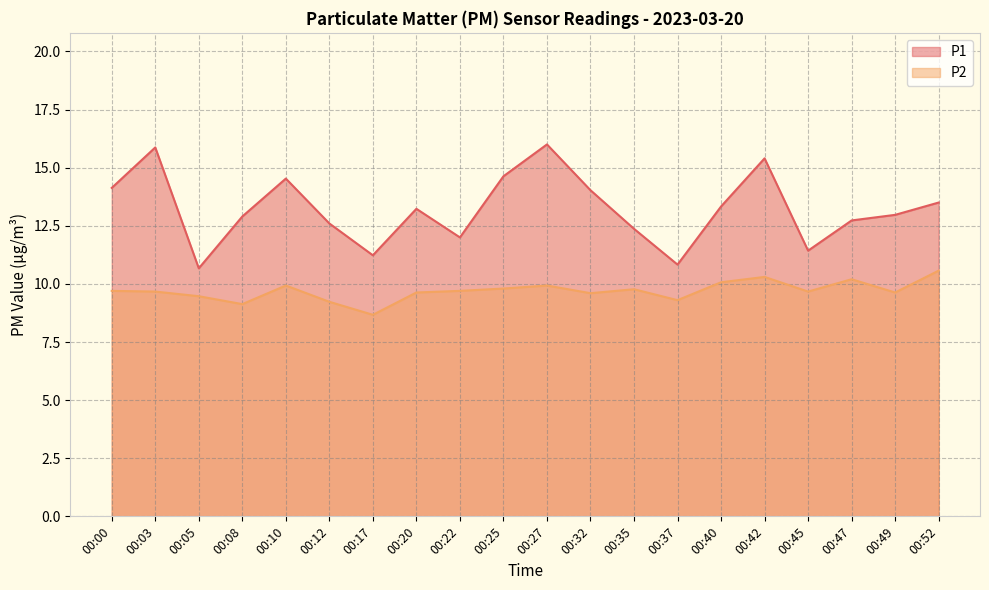

What is the maximum value shown in the chart?

16.0